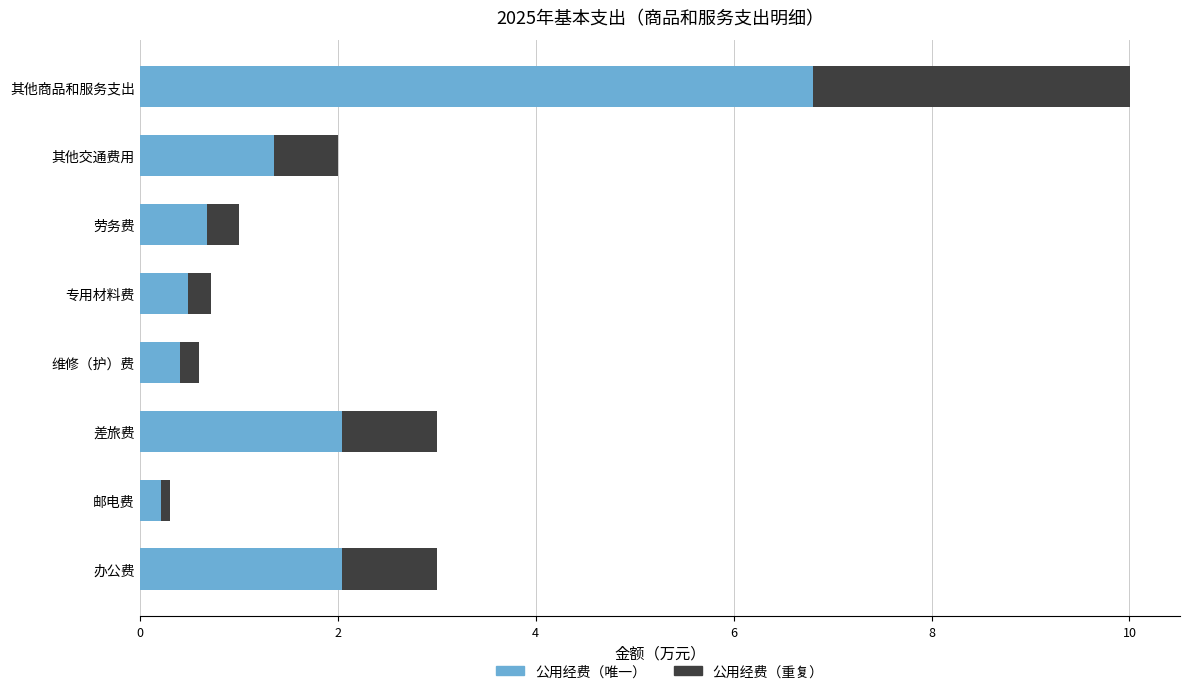

What is the difference between the maximum and minimum values in the 公用经费（唯一） series?

6.6